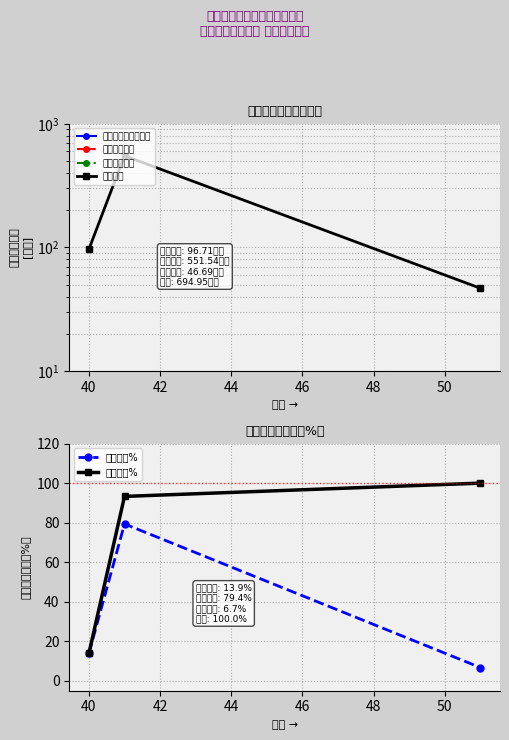

How many data points in 各项占比% are above 13?

2